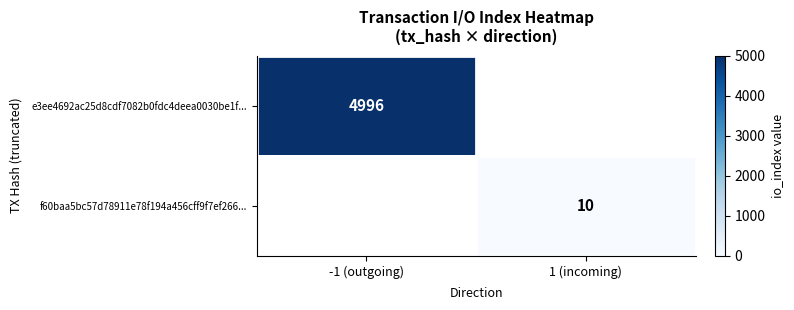

Which label corresponds to the smallest value in the chart?

1 (incoming)